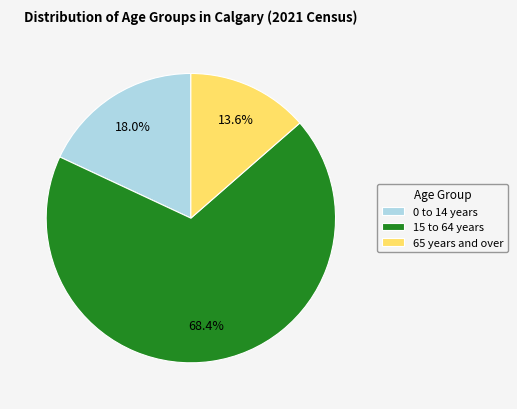

What percentage is the 65 years and over slice, to the nearest percent?

14%